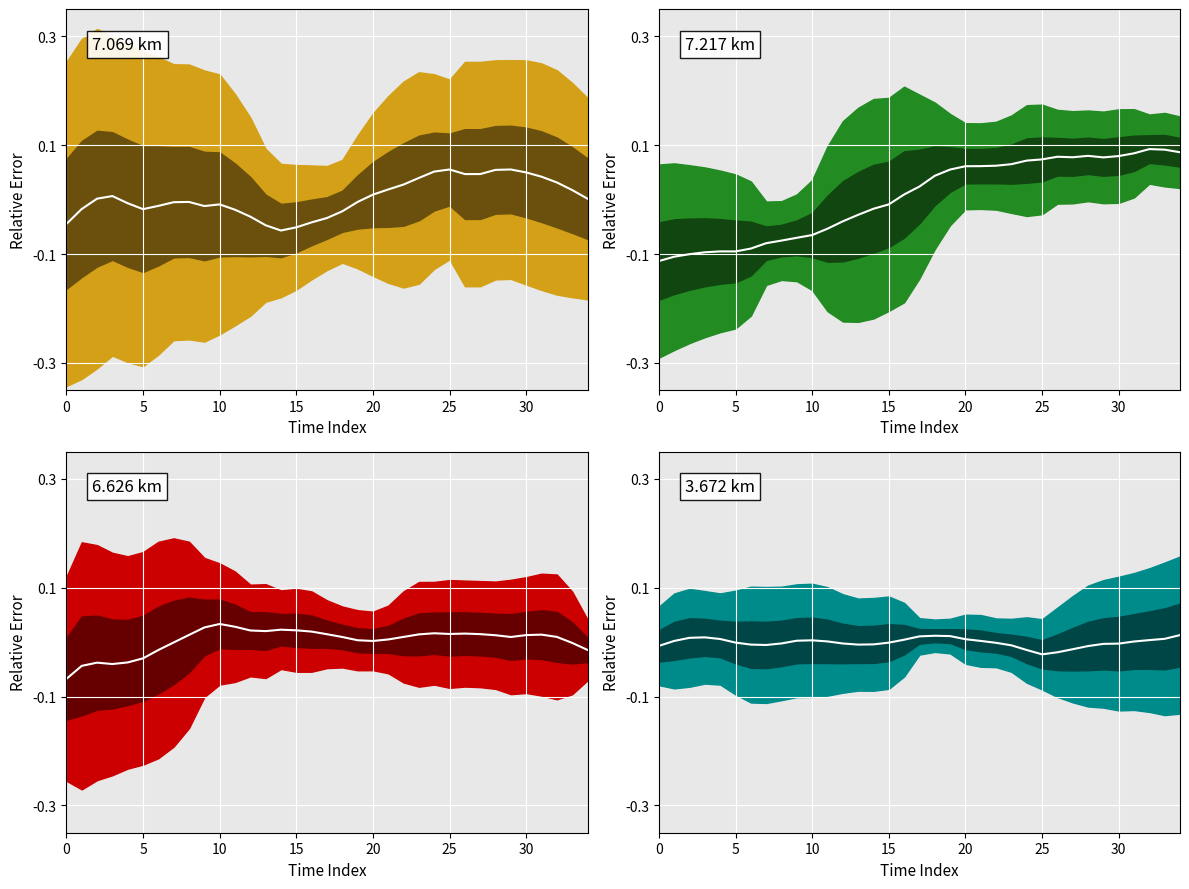

Which has a higher value, 25 or 10?

25